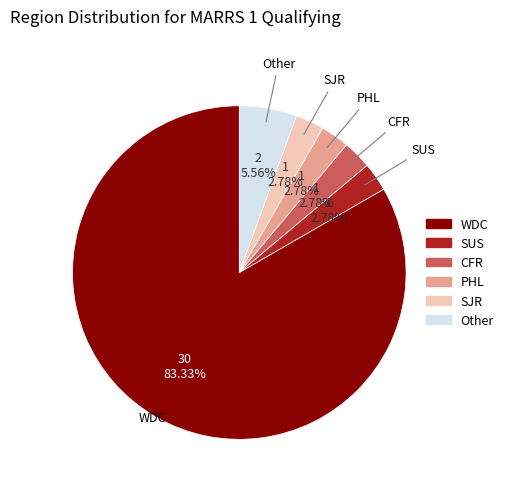

What percentage is the SJR slice, to the nearest percent?

3%